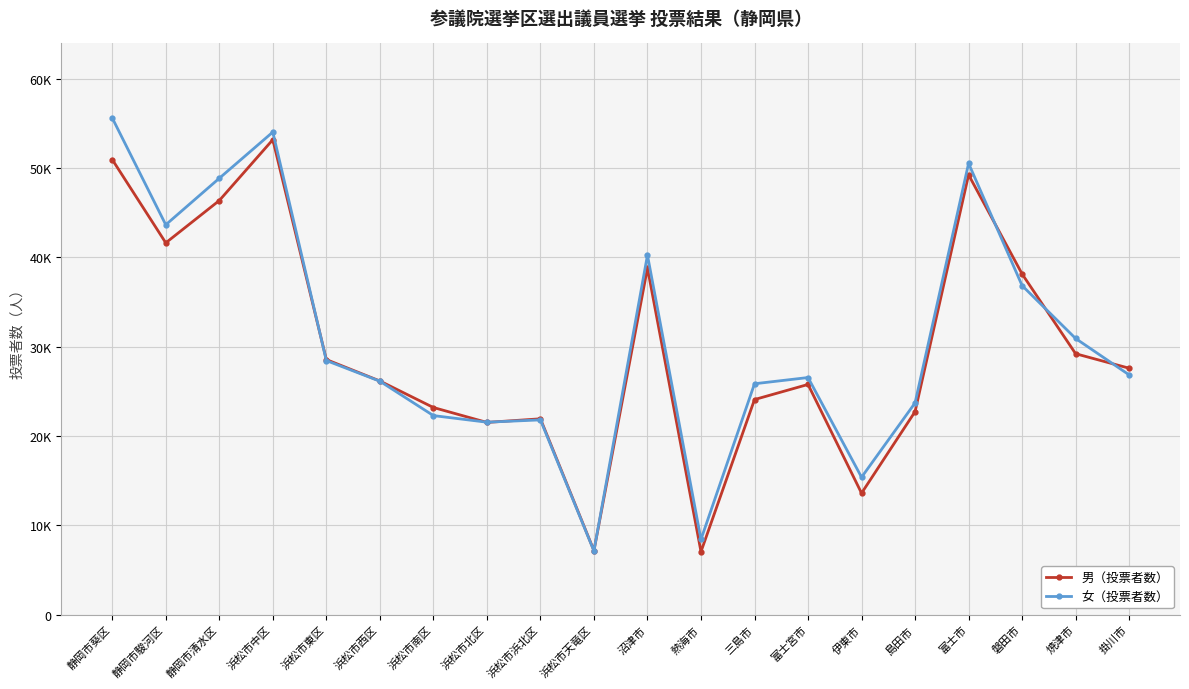

True or false: 男（投票者数） and 女（投票者数） intersect in this chart.

True